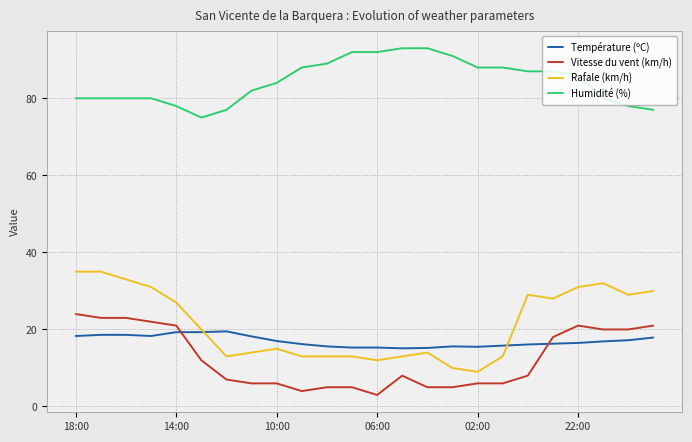

Which series has the largest range (max minus min)?

Rafale (km/h)